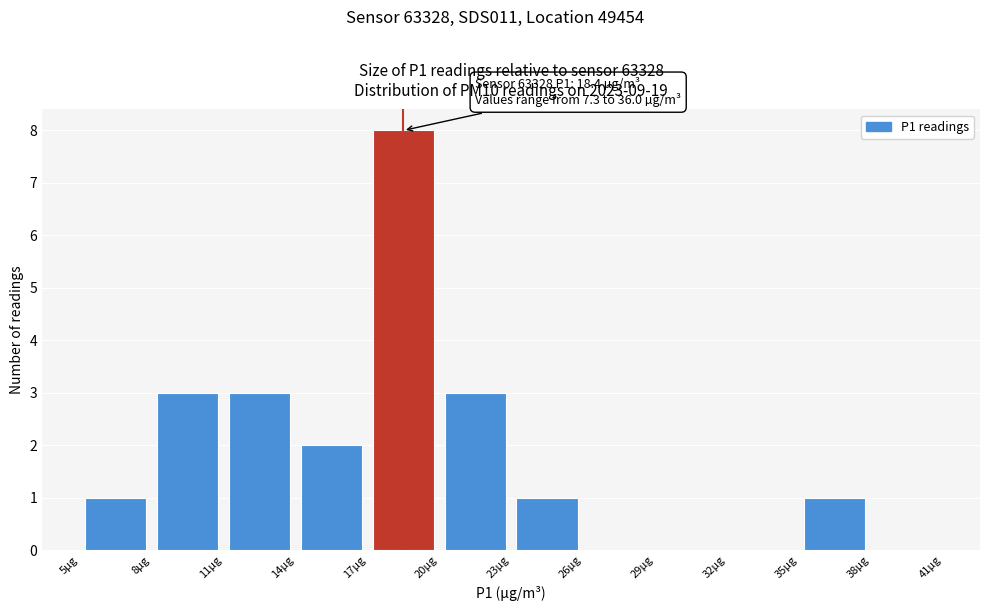

Which range on the x-axis has the tallest bar?

17 to 20